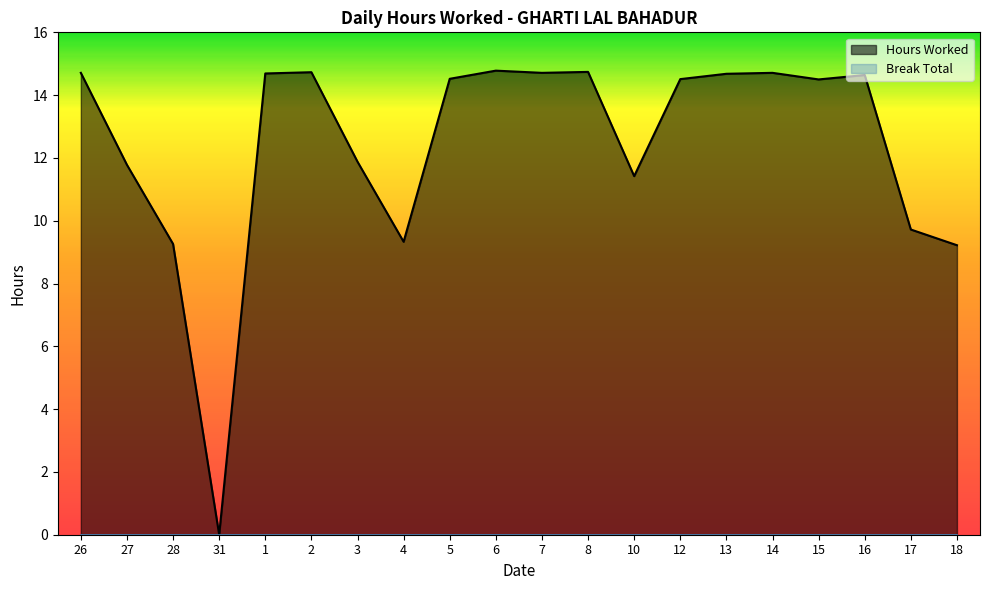

The chart shows a value of 14.5 at 5. True or false?

True